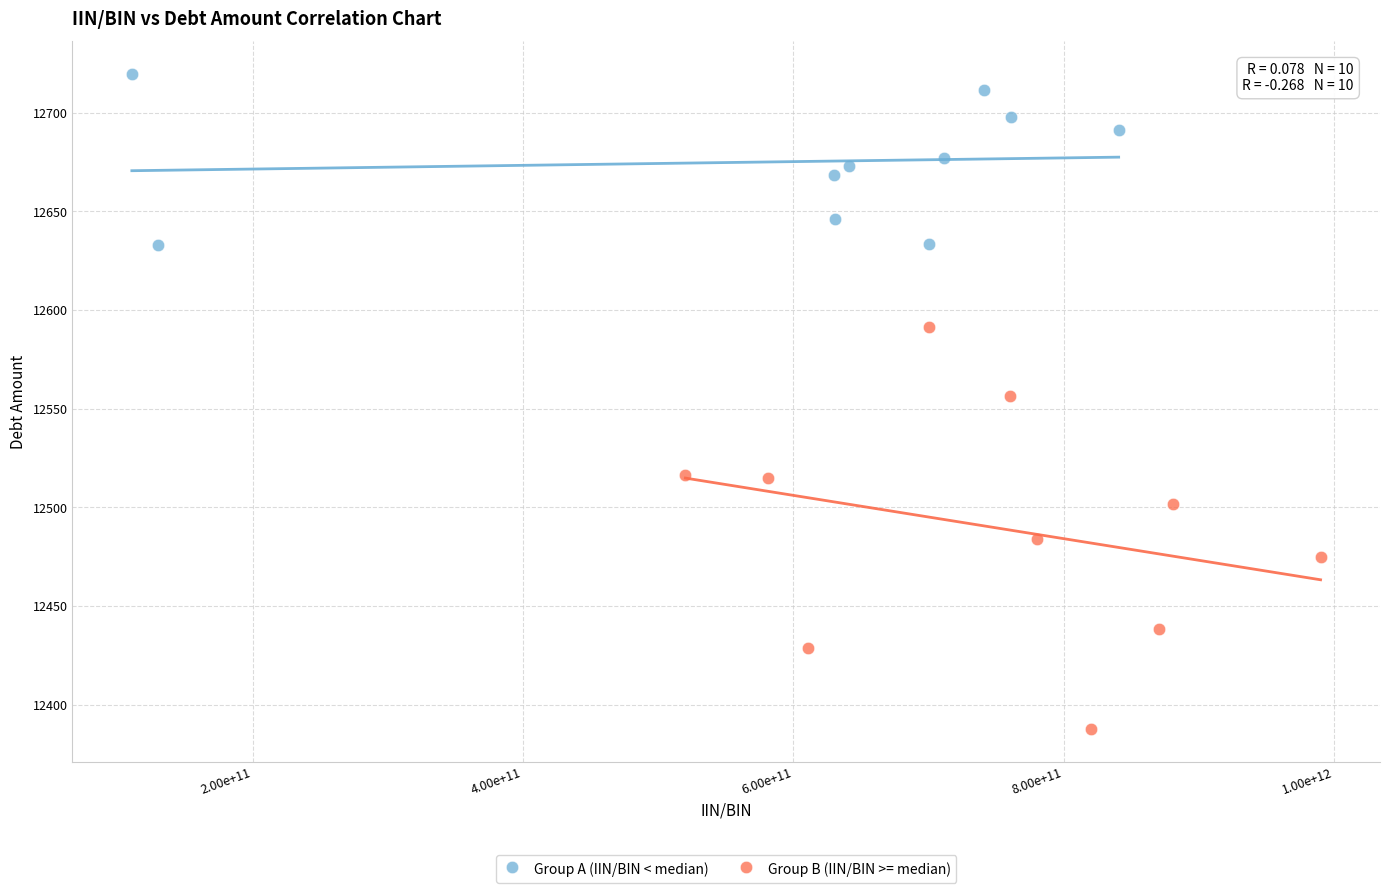

Which series has the largest Y range (max minus min)?

Group B (IIN/BIN >= median)